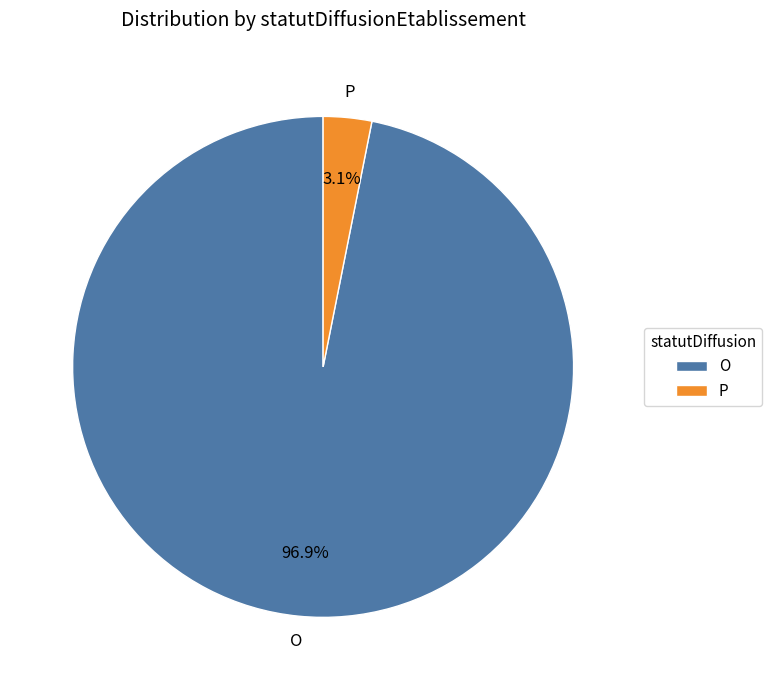

Which category accounts for the majority?

O